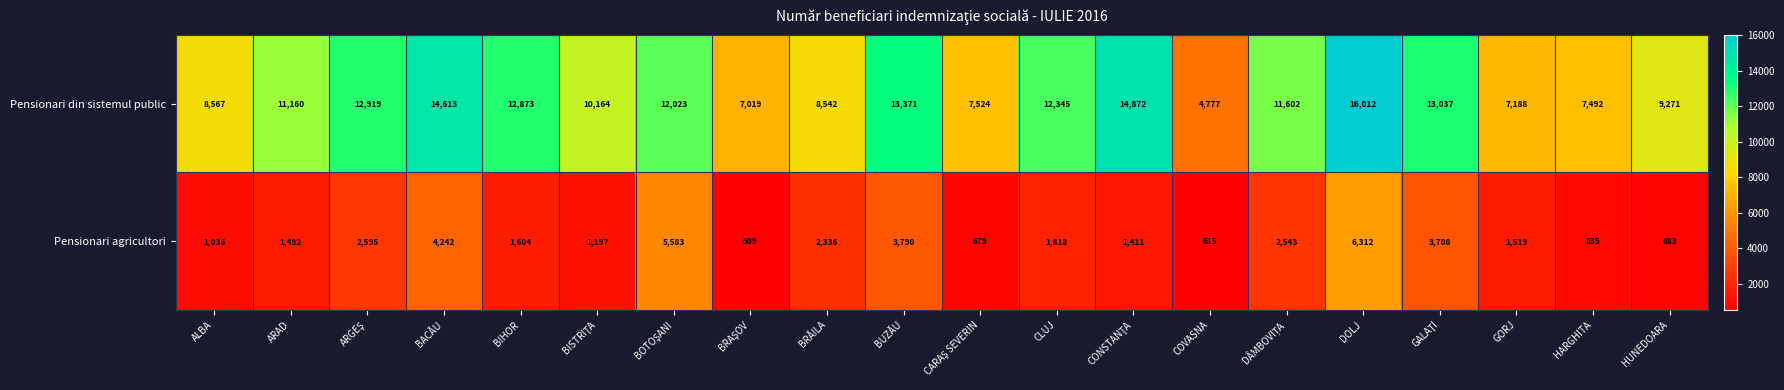

List the series in order of their overall mean, lowest first.

Pensionari agricultori, Pensionari din sistemul public